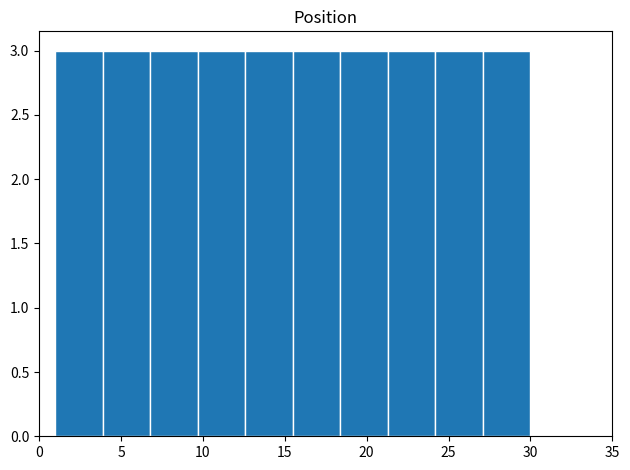

What is the height of the bar covering 27.1 to 30.0 on the x-axis? Neither the bar edges nor the heights are printed on the chart, so give them approximately, as read against the axes.

3